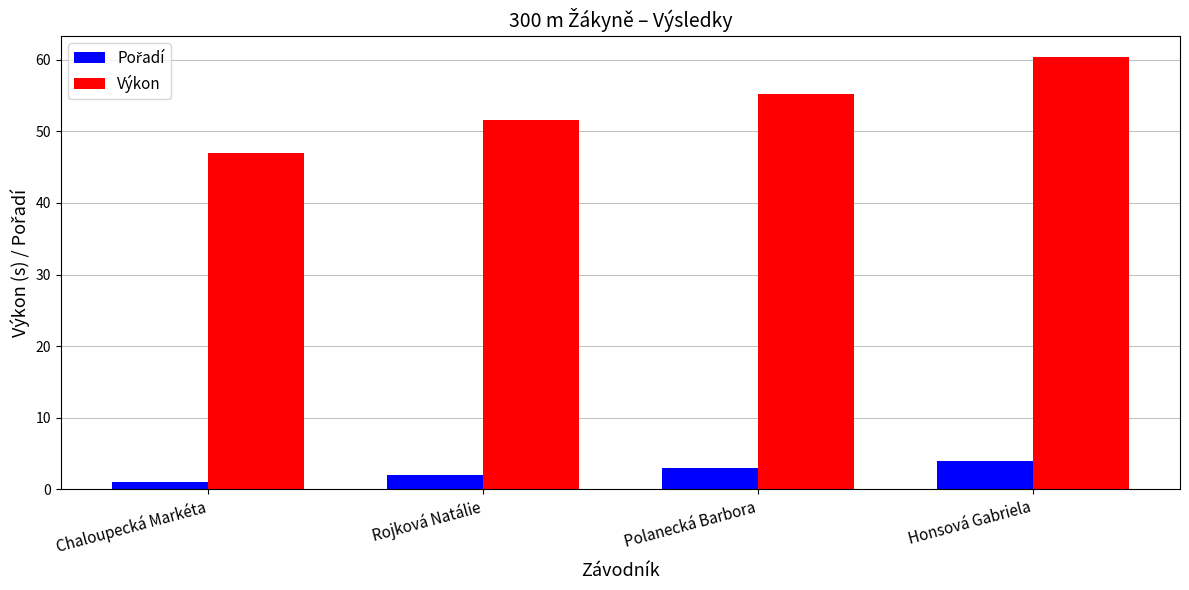

List the labels in order of Výkon value, smallest first.

Chaloupecká Markéta, Rojková Natálie, Polanecká Barbora, Honsová Gabriela